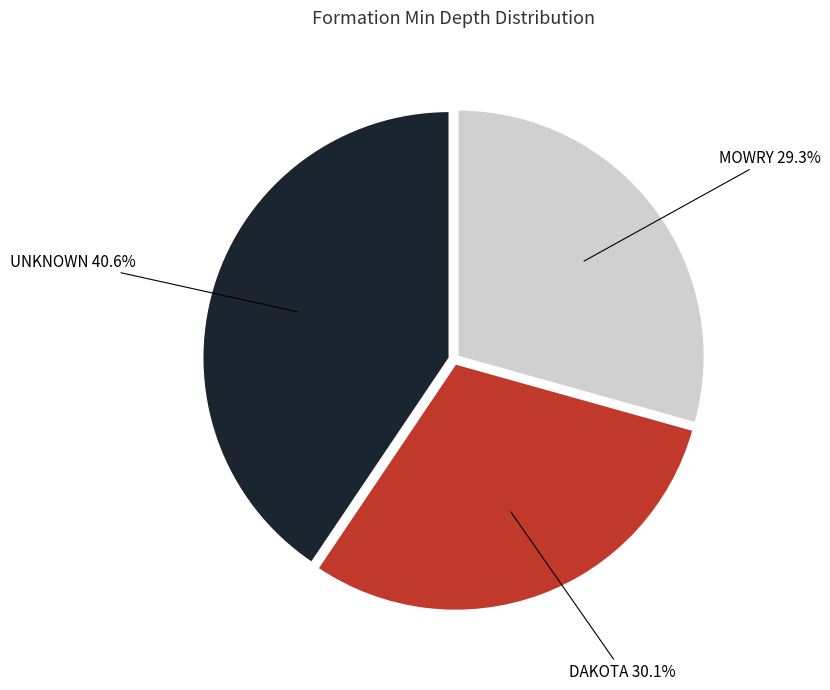

True or false: DAKOTA accounts for 24% of the total.

False